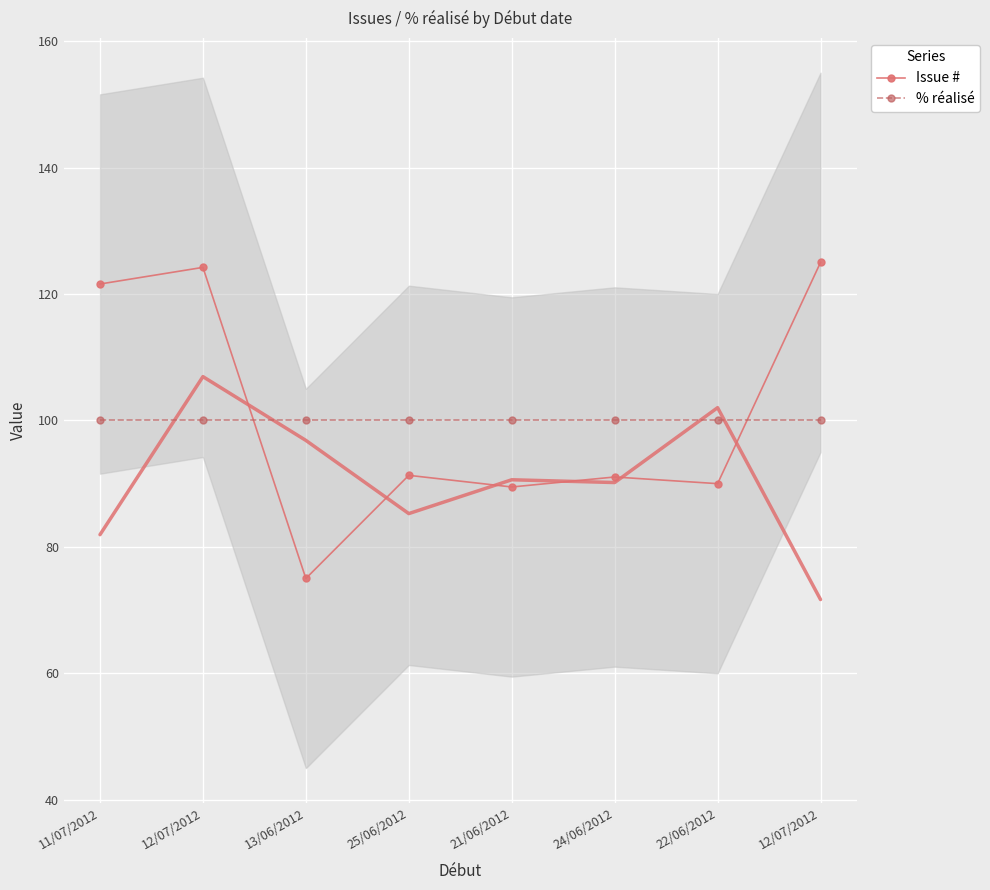

Is this an area chart (filled region under the line)?

No